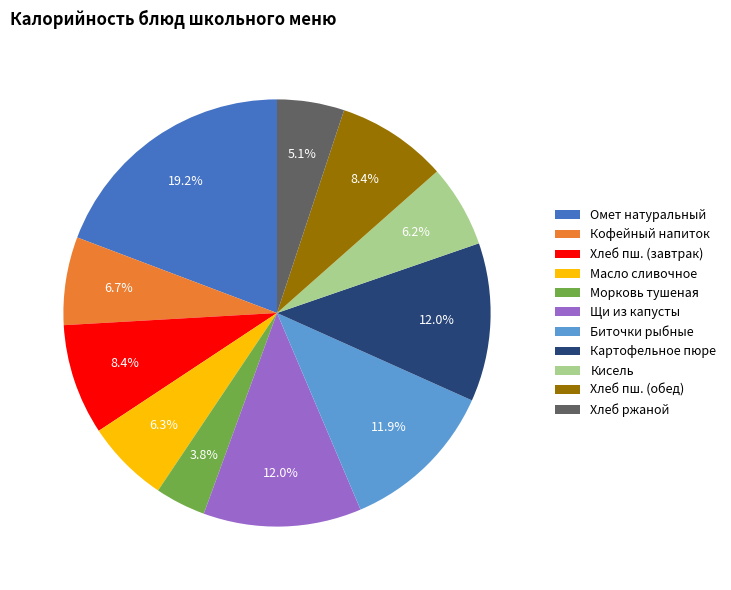

Approximately how many times larger is the value at Хлеб пш. (обед) compared to Щи из капусты?

0.7